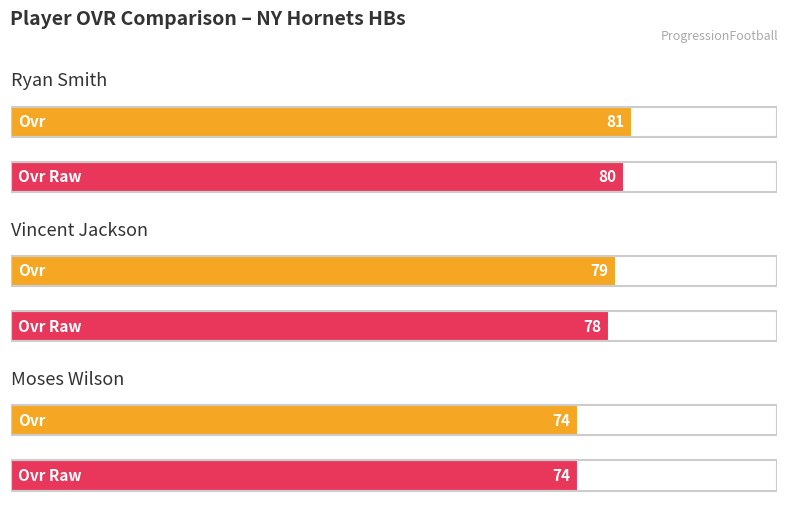

Rank the series by their average value, from lowest to highest.

ovr_raw, ovr